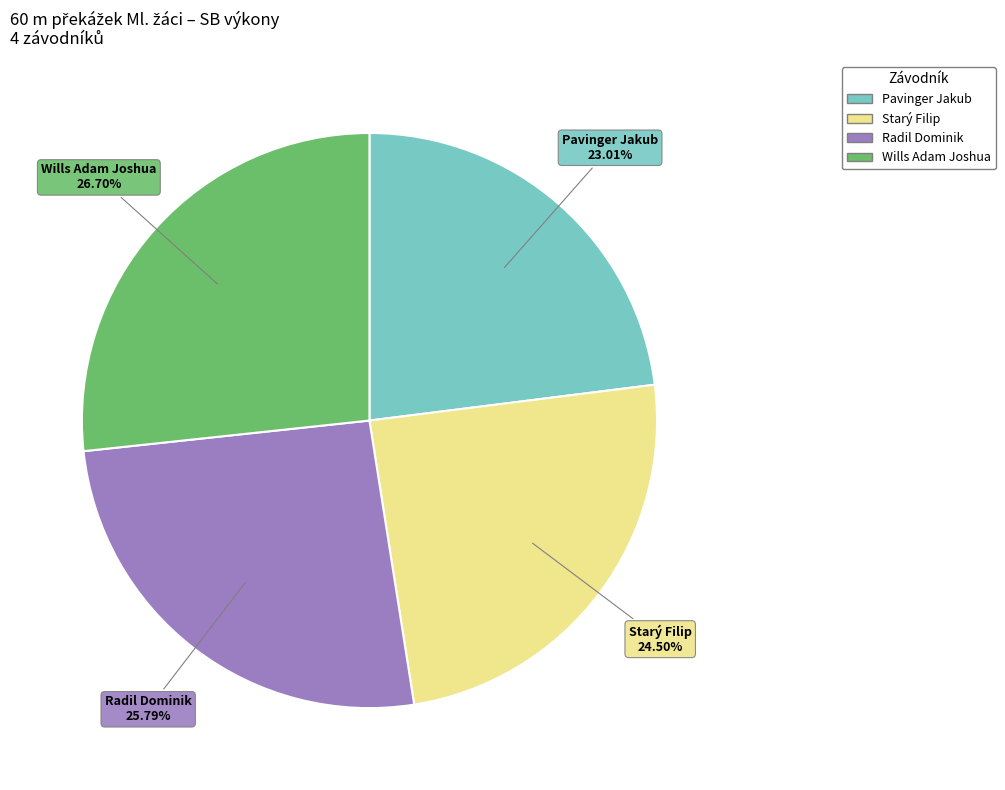

To the nearest percent, what is the difference between the Radil Dominik and Wills Adam Joshua slice percentages?

1%